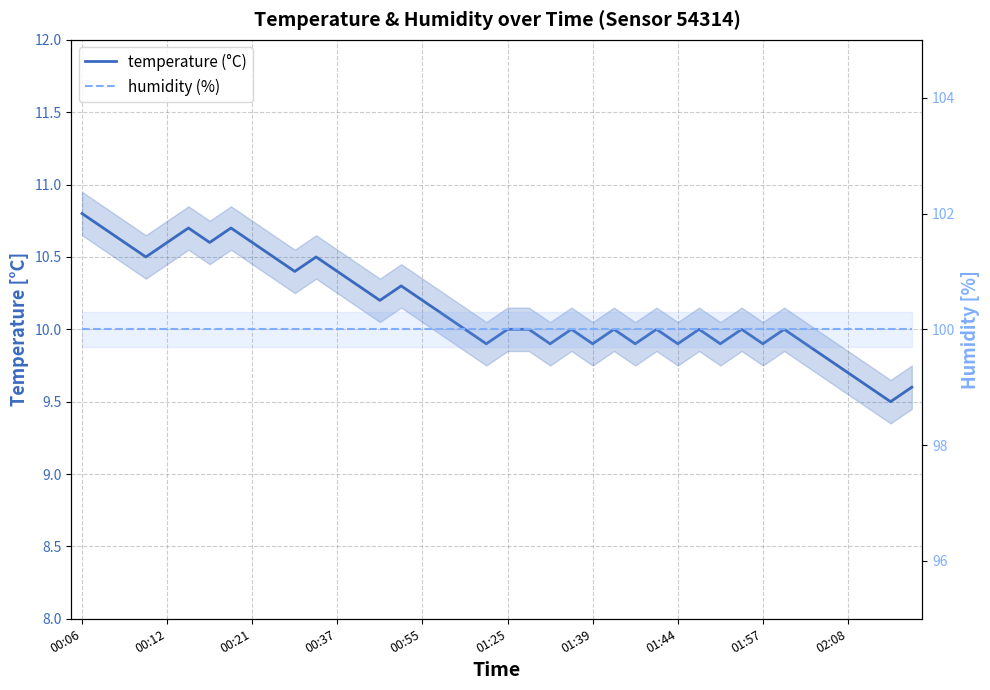

The temperature (°C) series shows 5.3 at 19. True or false?

False